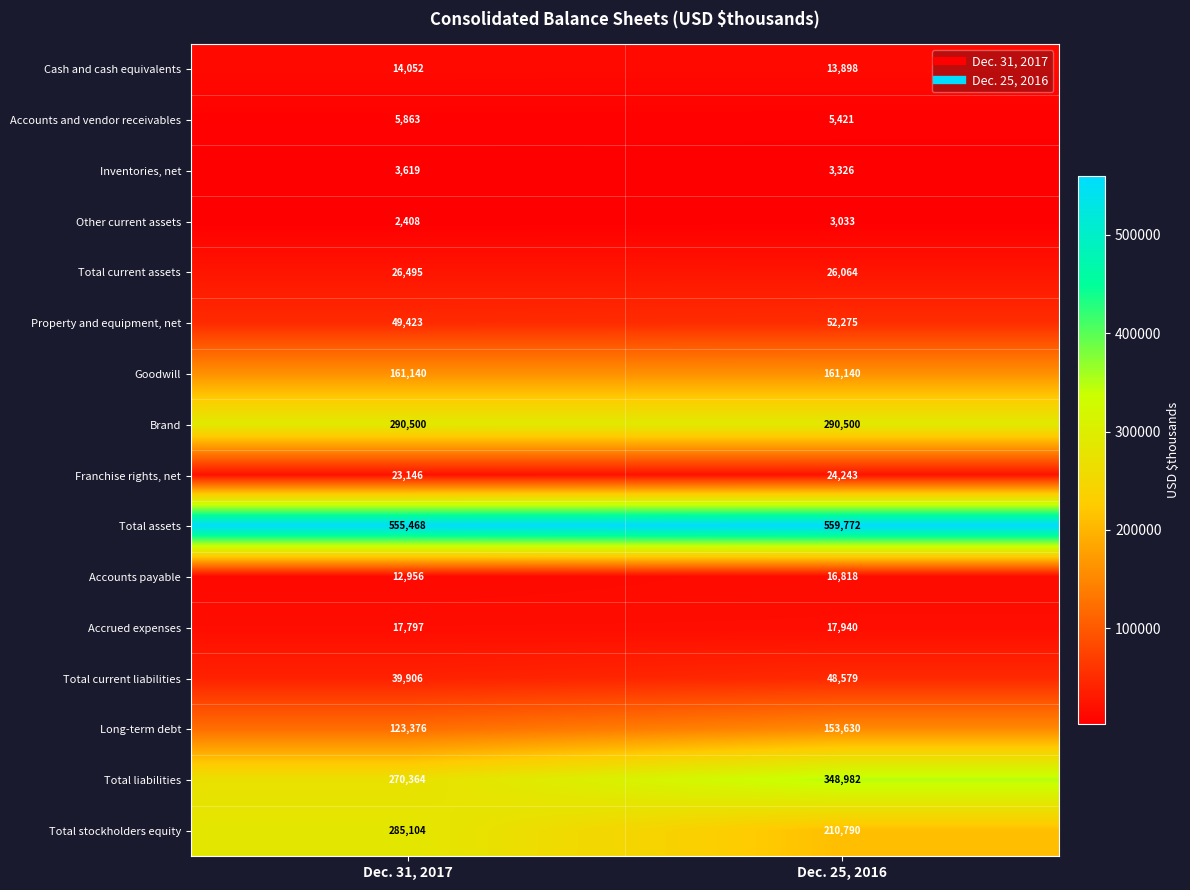

What is the total value across all series at Dec. 25, 2016?

1936411